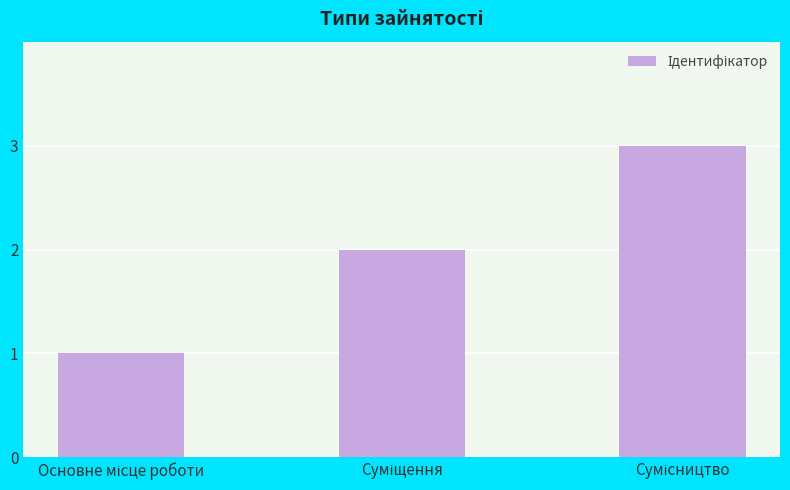

How many bars are there in total?

3